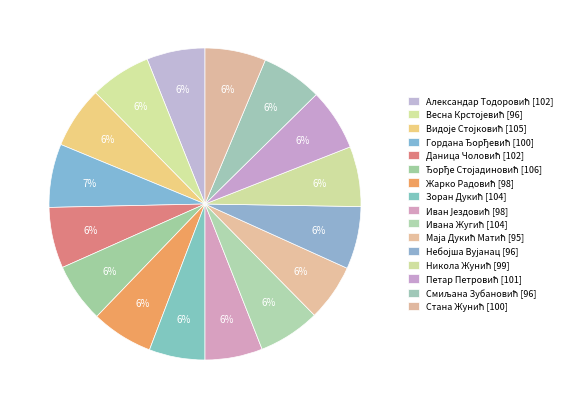

To the nearest percent, what is the difference between the largest and smallest slice percentages?

1%